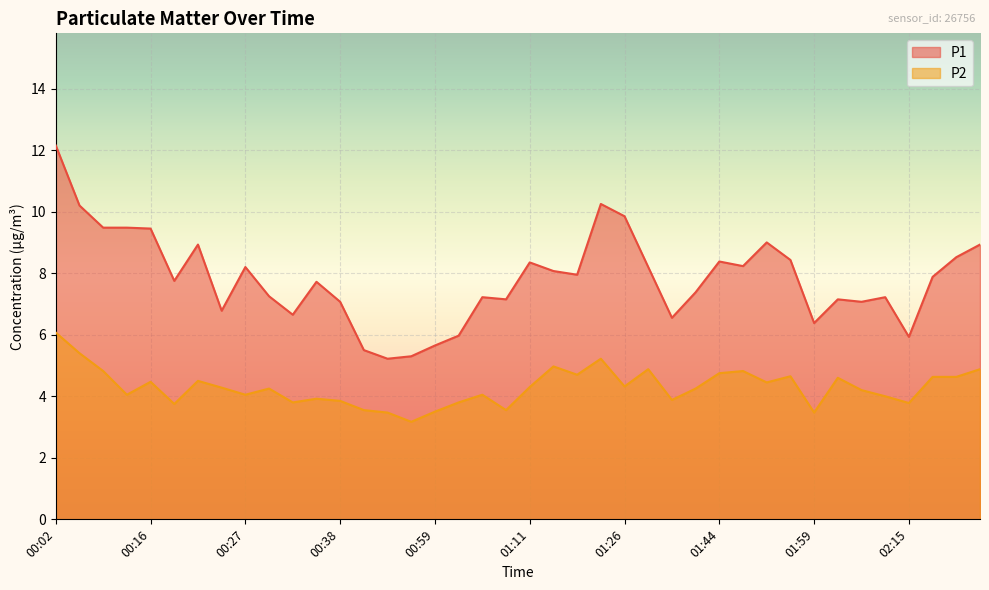

Reading right to left, list all the values displayed in this chart.

P1: 02:30=8.9	02:21=8.5	02:18=7.9	02:15=5.9	02:12=7.2	02:09=7.1	02:05=7.2	01:59=6.4	01:57=8.4	01:53=9.0	01:50=8.2	01:44=8.4	01:41=7.4	01:35=6.5	01:29=8.2	01:26=9.8	01:23=10.2	01:17=8.0	01:14=8.1	01:11=8.3	01:08=7.2	01:05=7.2	01:02=6.0	00:59=5.7	00:53=5.3	00:51=5.2	00:48=5.5	00:38=7.1	00:35=7.7	00:32=6.7	00:29=7.2	00:27=8.2	00:24=6.8	00:21=8.9	00:19=7.8	00:16=9.4	00:13=9.5	00:10=9.5	00:07=10.2	00:02=12.2
P2: 02:30=4.9	02:21=4.6	02:18=4.6	02:15=3.8	02:12=4.0	02:09=4.2	02:05=4.6	01:59=3.5	01:57=4.7	01:53=4.5	01:50=4.8	01:44=4.8	01:41=4.2	01:35=3.9	01:29=4.9	01:26=4.3	01:23=5.2	01:17=4.7	01:14=5.0	01:11=4.3	01:08=3.5	01:05=4.0	01:02=3.8	00:59=3.5	00:53=3.2	00:51=3.5	00:48=3.5	00:38=3.9	00:35=3.9	00:32=3.8	00:29=4.2	00:27=4.0	00:24=4.3	00:21=4.5	00:19=3.8	00:16=4.5	00:13=4.0	00:10=4.8	00:07=5.4	00:02=6.1